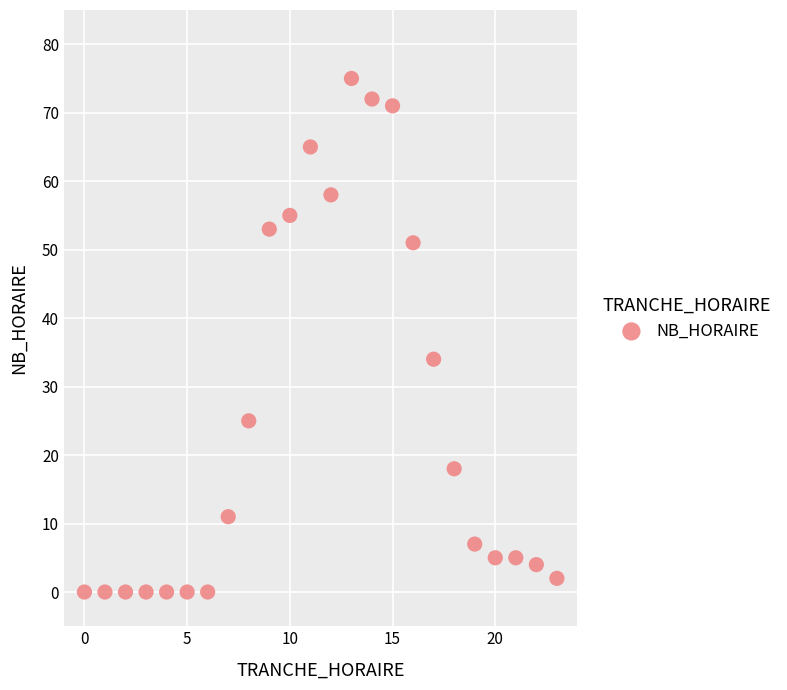

What is the range of X values (max minus min)?

23